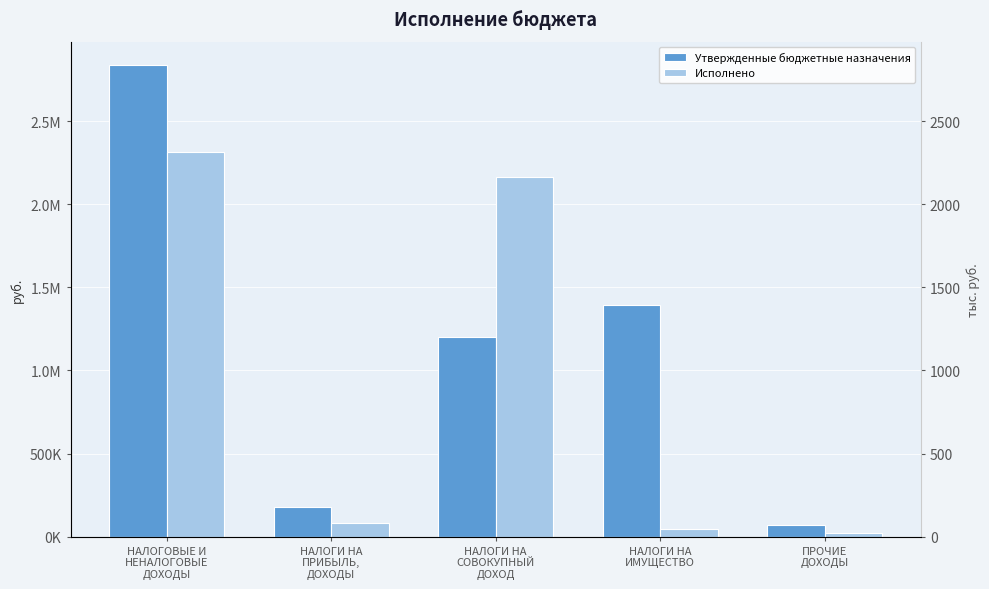

Where does the Исполнено series first go above 83493?

НАЛОГОВЫЕ И
НЕНАЛОГОВЫЕ
ДОХОДЫ